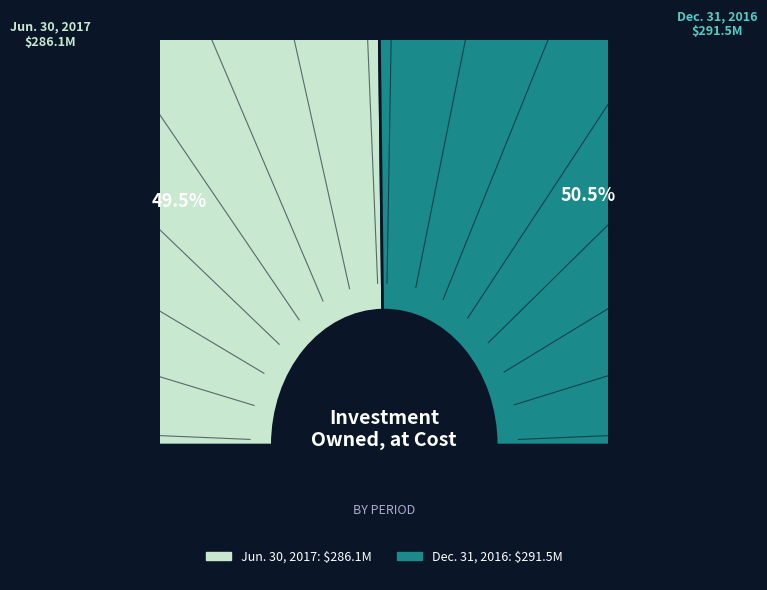

Does any single category account for the majority?

Yes